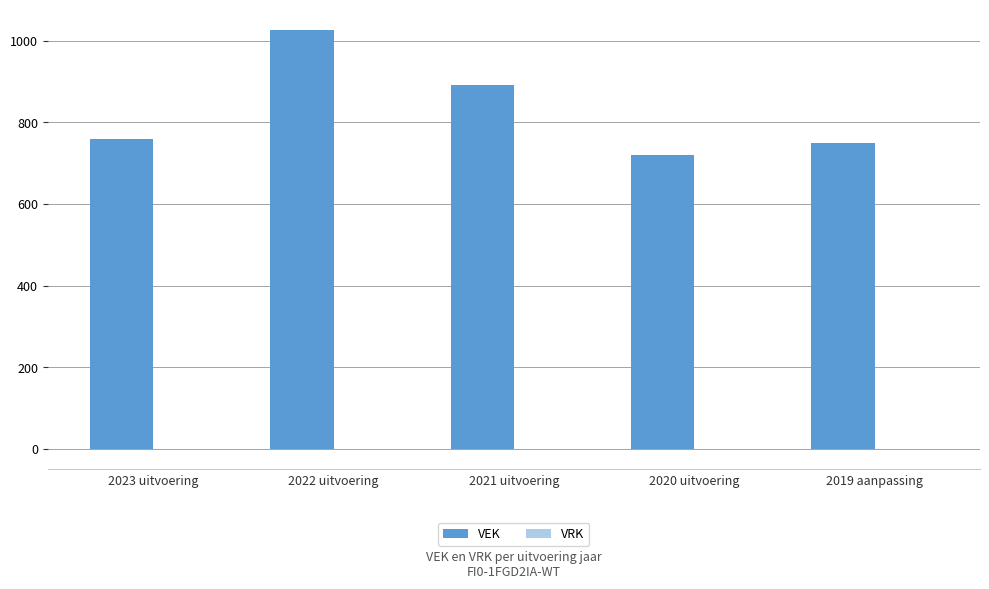

Between 2023 uitvoering and 2021 uitvoering, which is larger?

2021 uitvoering